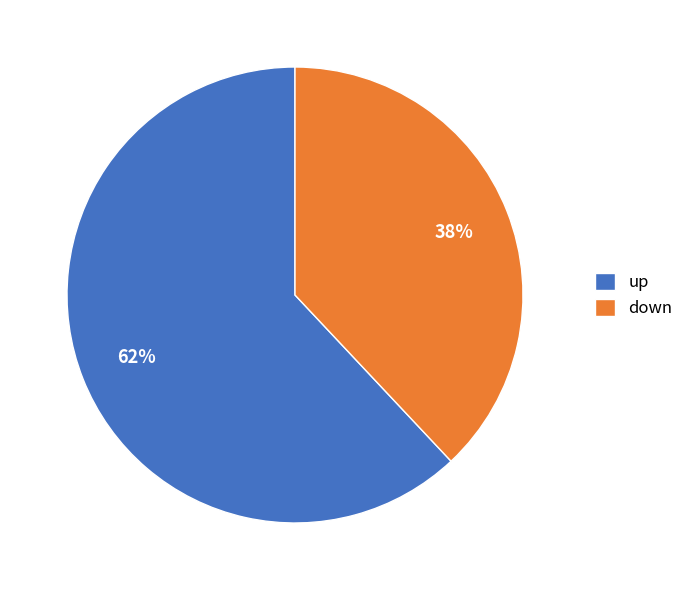

To the nearest percent, what portion does up represent?

62%